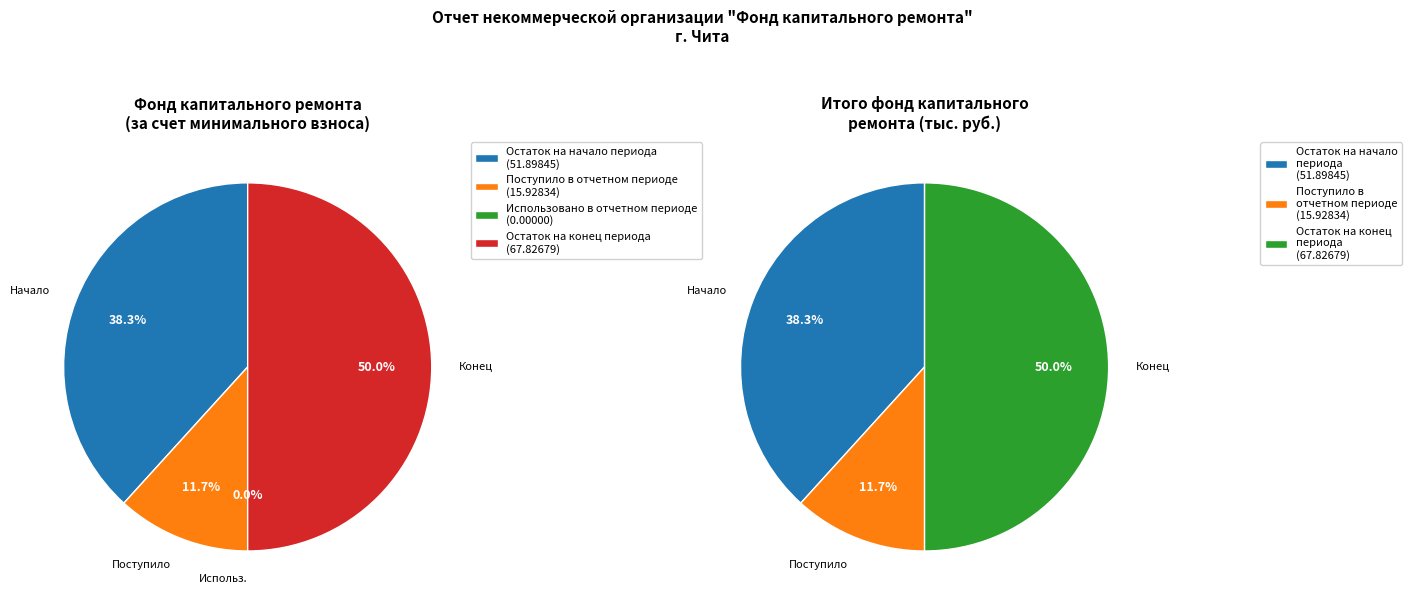

What is the smallest slice in the pie chart?

Использовано